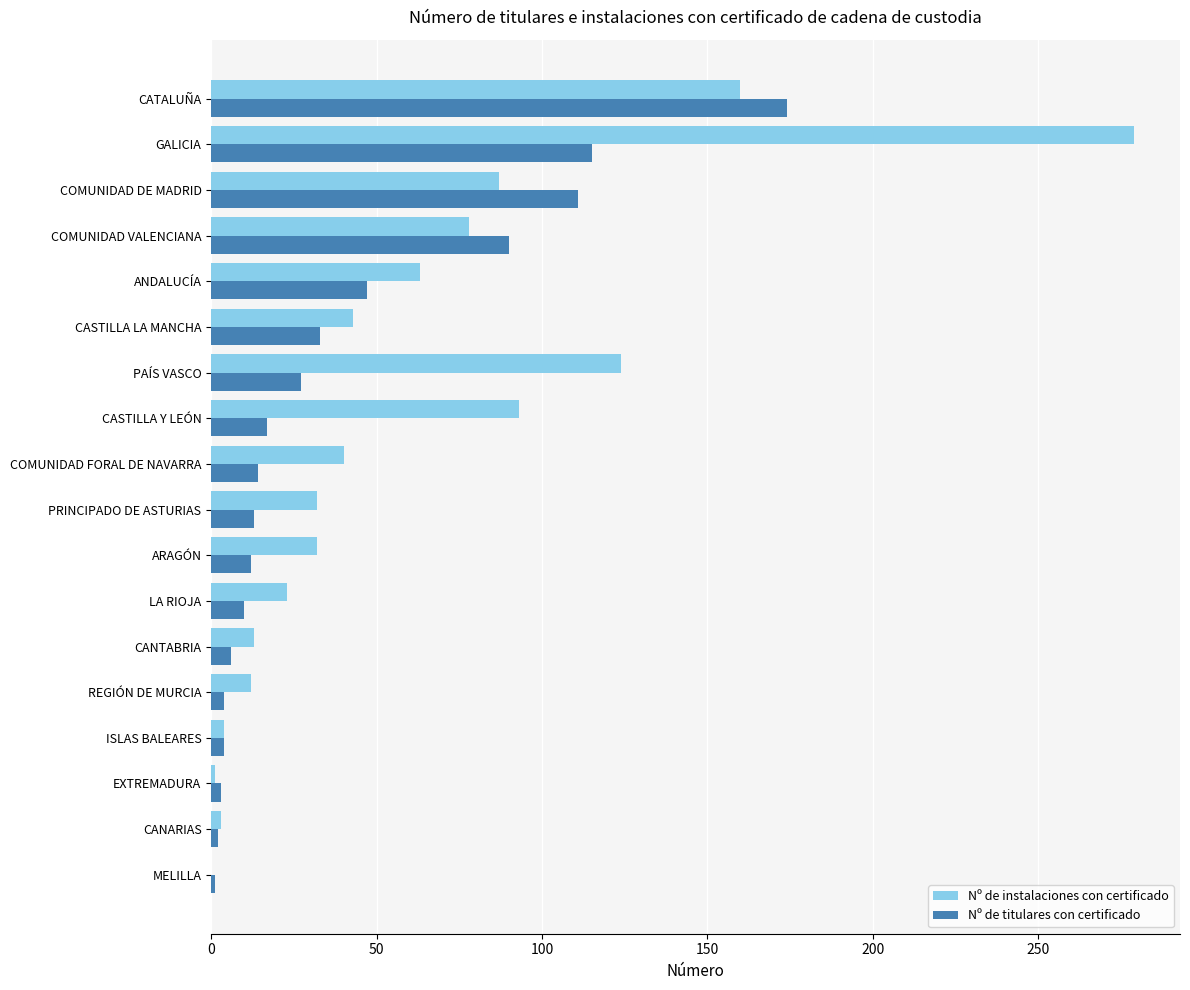

The Nº de instalaciones con certificado series shows 87 at COMUNIDAD DE MADRID. True or false?

True